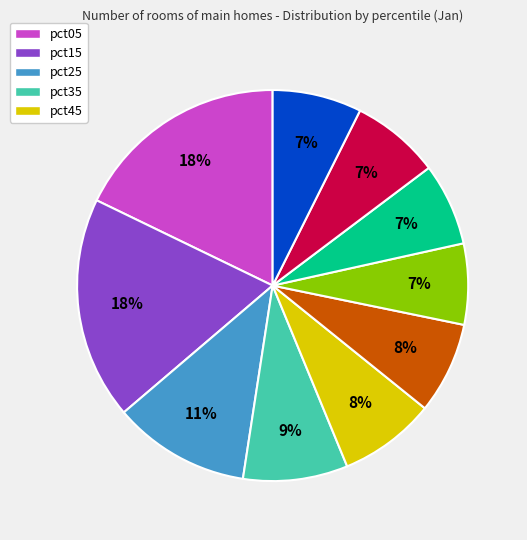

To the nearest percent, what is the average slice percentage?

10%